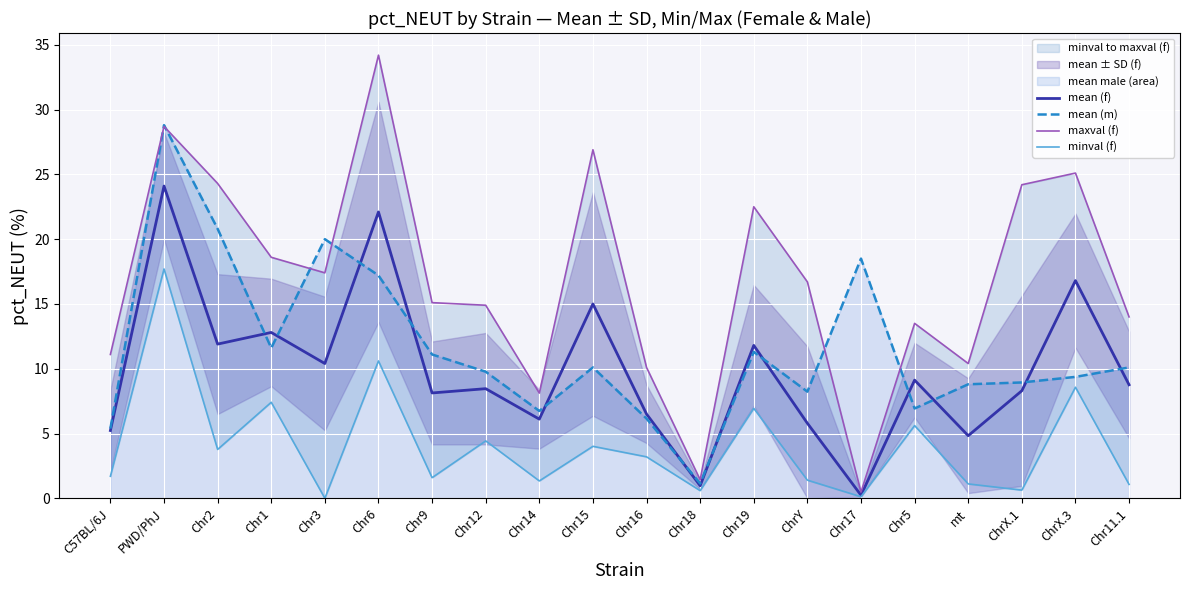

How many values in minval (f) are above zero?

19